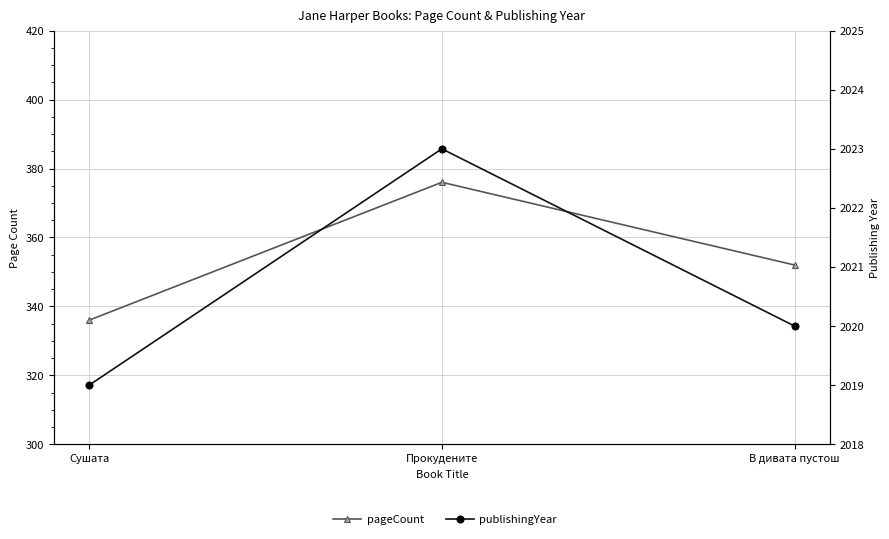

Is it true that pageCount equals 171 at Прокудените?

False